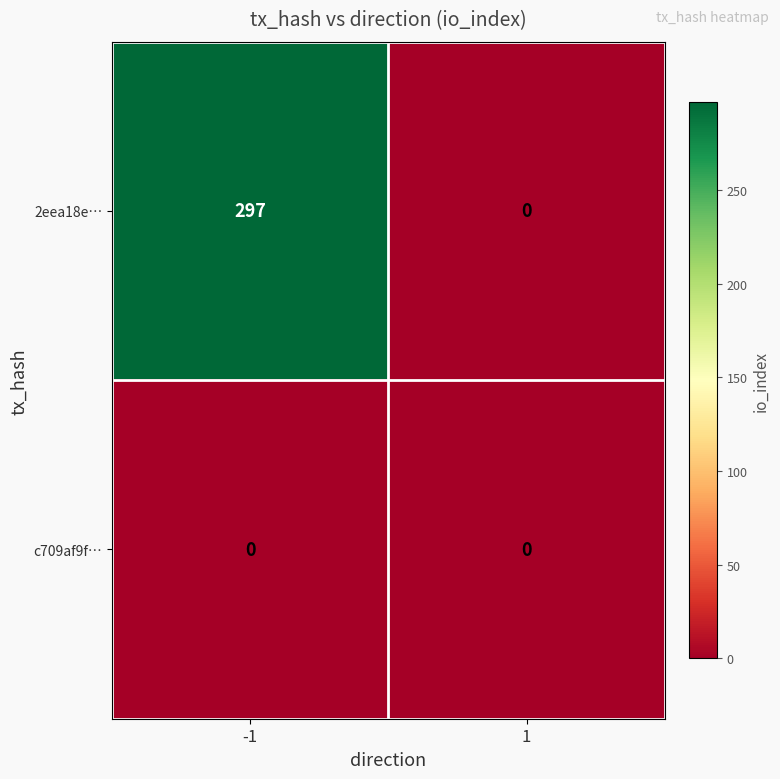

Which series has the largest range (max minus min)?

2eea18e…